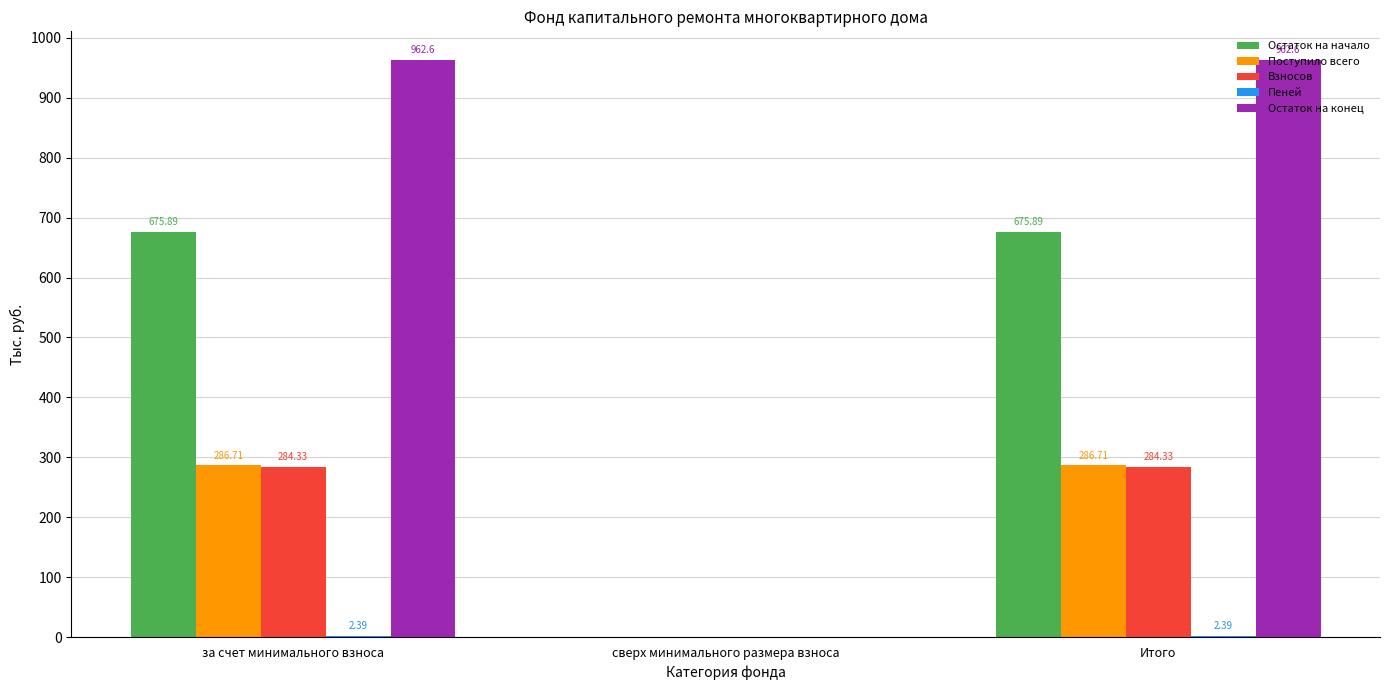

Where is Остаток на конец nearest to the value 481?

сверх минимального размера взноса